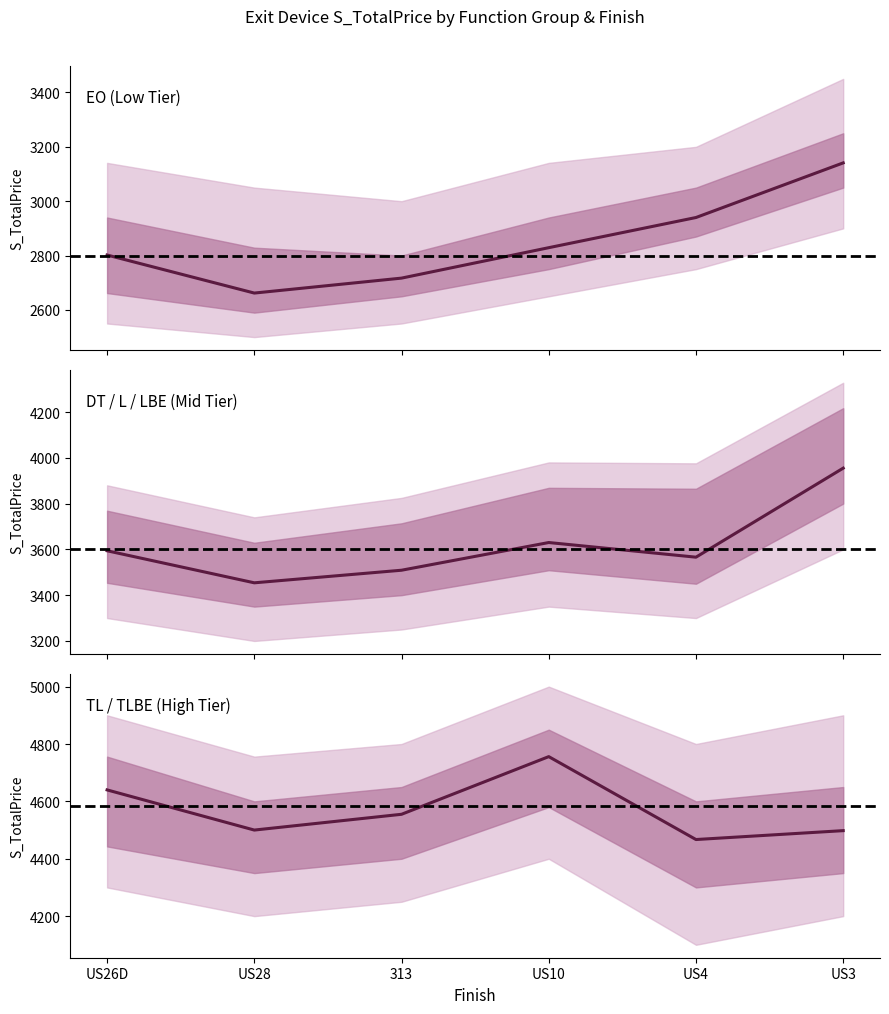

What is the maximum value shown in the chart?

4756